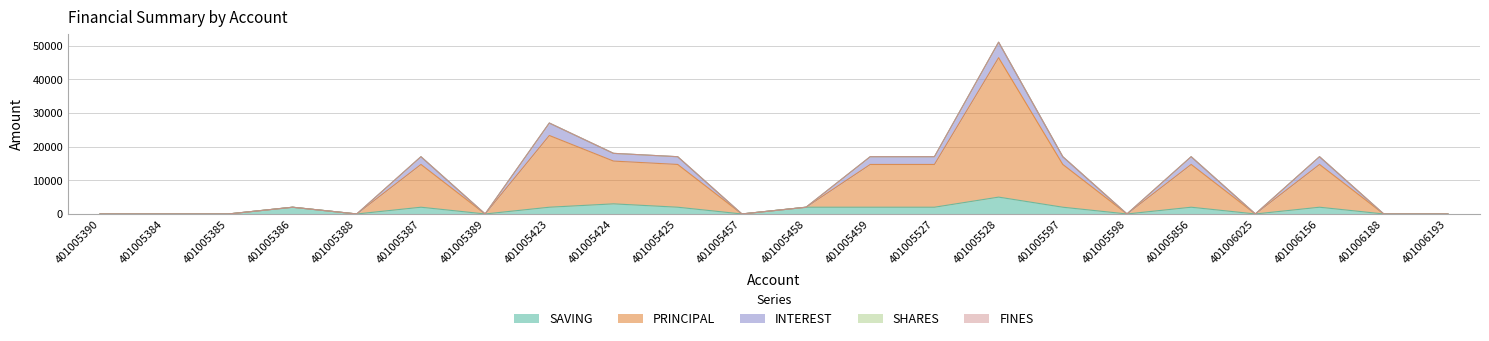

Reading right to left, what are all the values shown in this chart?

SAVING: 401006193=0	401006188=0	401006156=2000	401006025=0	401005856=2000	401005598=0	401005597=2000	401005528=5000	401005527=2000	401005459=2000	401005458=2000	401005457=0	401005425=2000	401005424=3000	401005423=2000	401005389=0	401005387=2000	401005388=0	401005386=2000	401005385=0	401005384=0	401005390=0
PRINCIPAL: 401006193=0	401006188=0	401006156=12700	401006025=0	401005856=12700	401005598=0	401005597=12700	401005528=41400	401005527=12700	401005459=12700	401005458=0	401005457=0	401005425=12700	401005424=12700	401005423=21300	401005389=0	401005387=12700	401005388=0	401005386=0	401005385=0	401005384=0	401005390=0
INTEREST: 401006193=0	401006188=0	401006156=2300	401006025=0	401005856=2300	401005598=0	401005597=2300	401005528=4600	401005527=2300	401005459=2300	401005458=0	401005457=0	401005425=2300	401005424=2300	401005423=3700	401005389=0	401005387=2300	401005388=0	401005386=0	401005385=0	401005384=0	401005390=0
SHARES: 401006193=0	401006188=0	401006156=0	401006025=0	401005856=0	401005598=0	401005597=0	401005528=0	401005527=0	401005459=0	401005458=0	401005457=0	401005425=0	401005424=0	401005423=0	401005389=0	401005387=0	401005388=0	401005386=0	401005385=0	401005384=0	401005390=0
FINES: 401006193=0	401006188=0	401006156=0	401006025=0	401005856=0	401005598=0	401005597=0	401005528=0	401005527=0	401005459=0	401005458=0	401005457=0	401005425=0	401005424=0	401005423=0	401005389=0	401005387=0	401005388=0	401005386=0	401005385=0	401005384=0	401005390=0